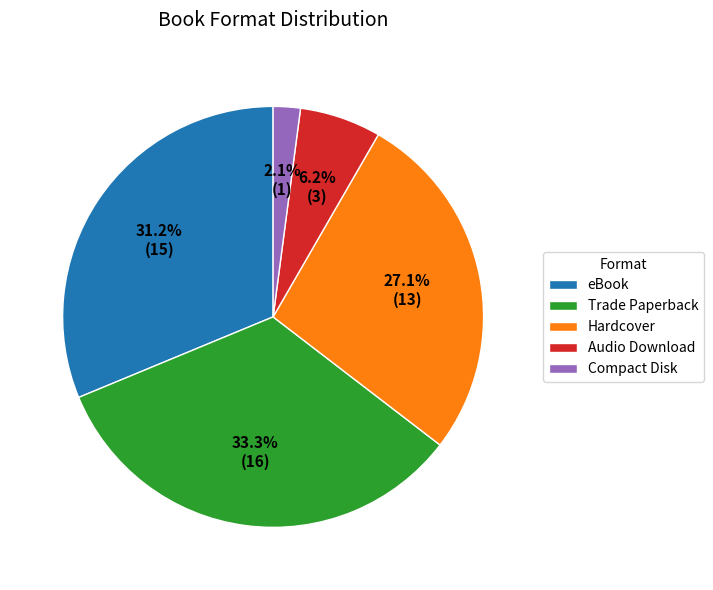

Rank the categories by value from lowest to highest.

Compact Disk, Audio Download, Hardcover, eBook, Trade Paperback